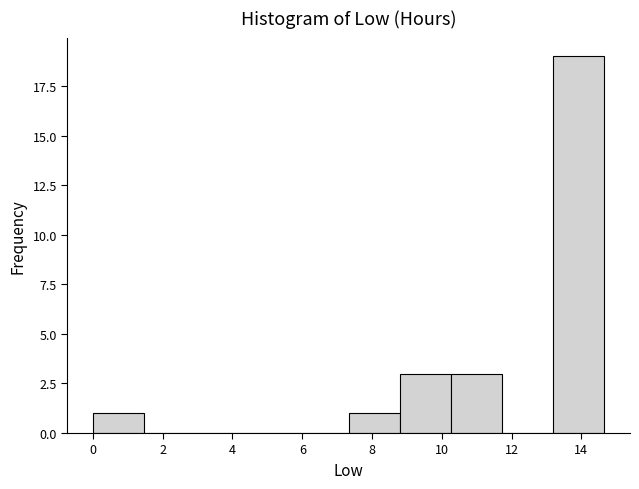

Reading left to right, list every bar in this chart as the range it spans on the x-axis followed by its height. Neither the bar edges nor the heights are printed on the chart, so give them approximately, as read against the axes.

0.0 to 1.4: 1
1.4 to 3.0: 0
3.0 to 4.4: 0
4.4 to 5.8: 0
5.8 to 7.4: 0
7.4 to 8.8: 1
8.8 to 10.2: 3
10.2 to 11.8: 3
11.8 to 13.2: 0
13.2 to 14.6: 19